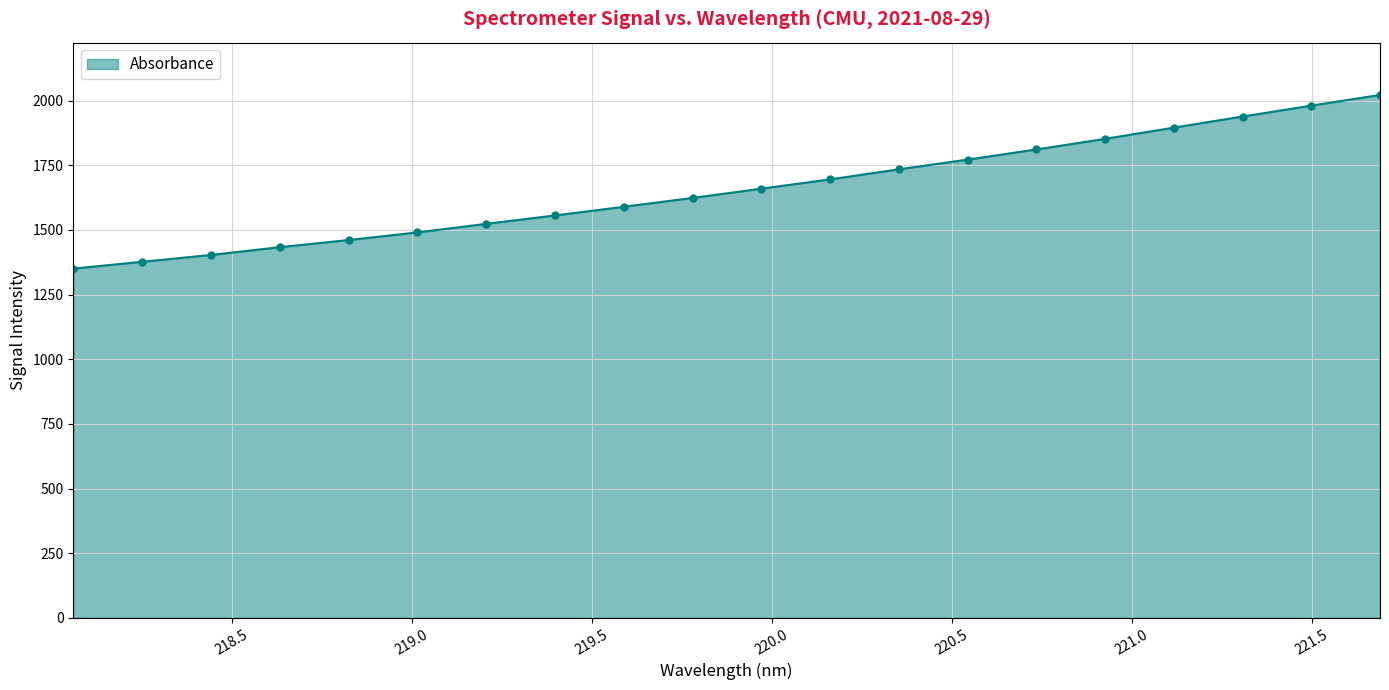

What is the greatest value displayed?

2021.7